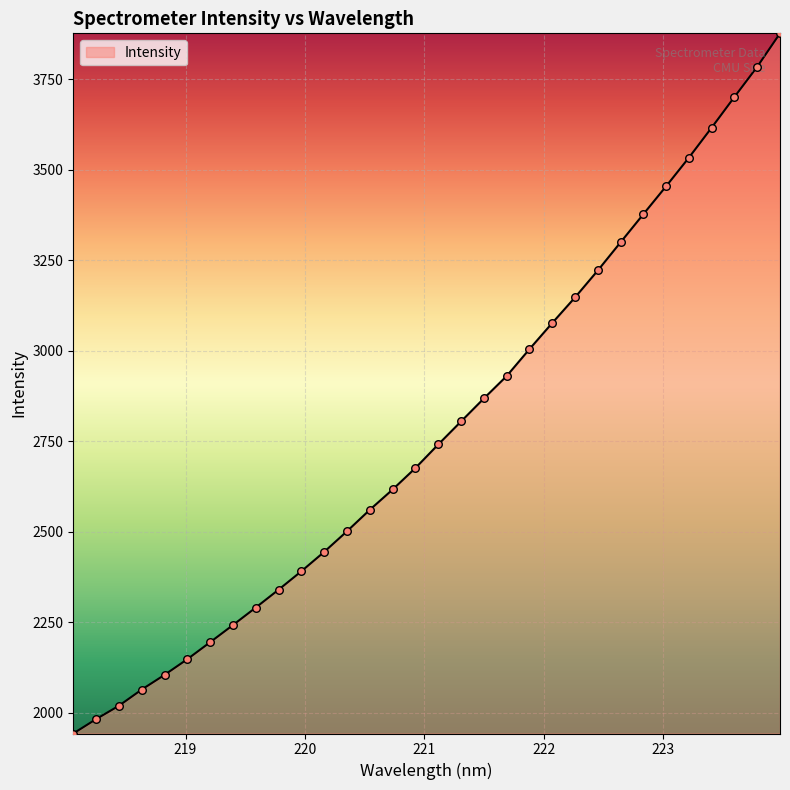

What is the difference between the maximum and minimum values?

1934.3